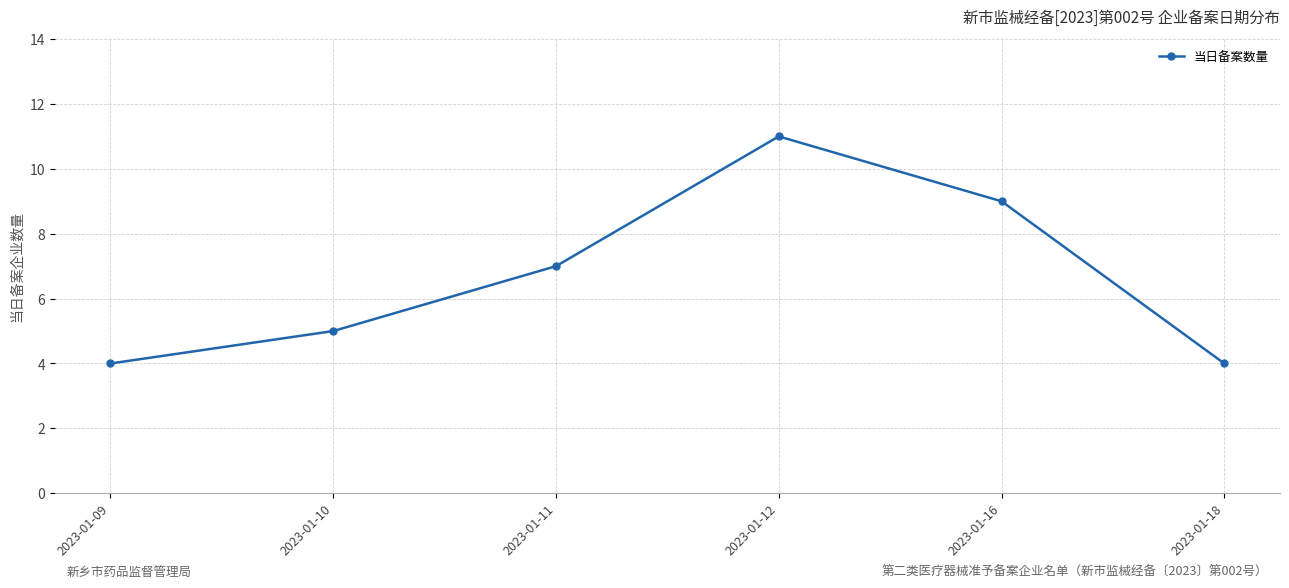

What is the value of the 5th point from the left?

9